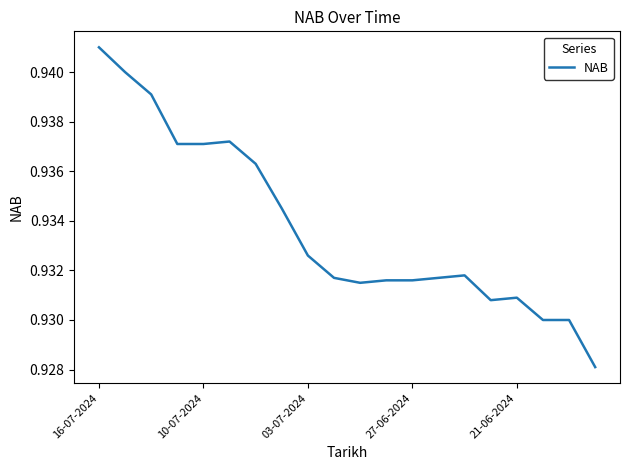

Which category has the highest value across all series?

16-07-2024